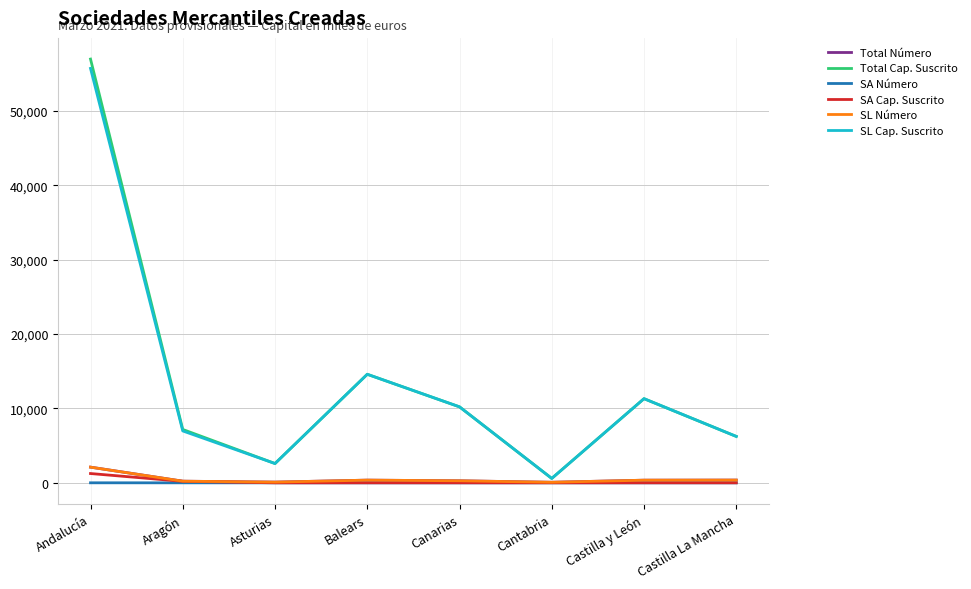

Does the chart display data point markers on the line(s)?

No